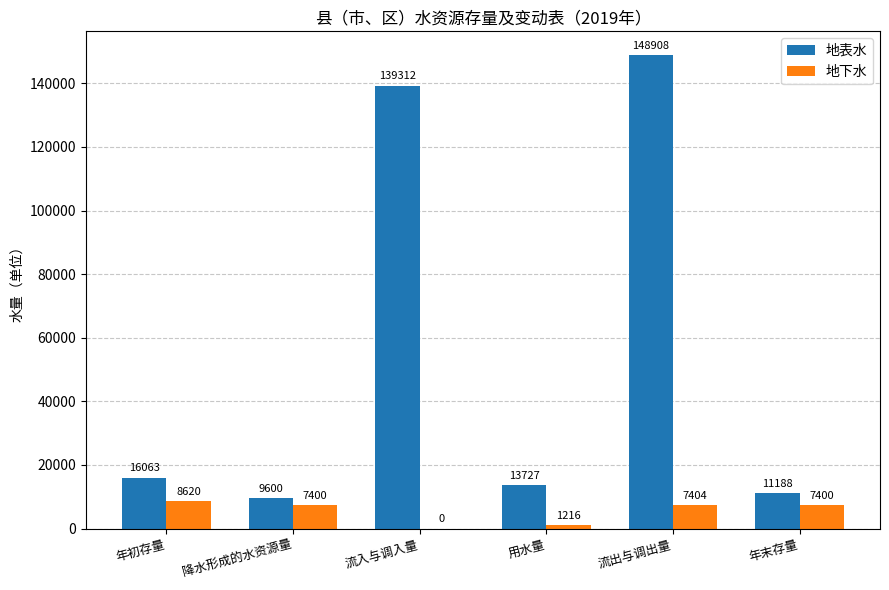

Is it true that 地下水 equals 1216 at 用水量?

True